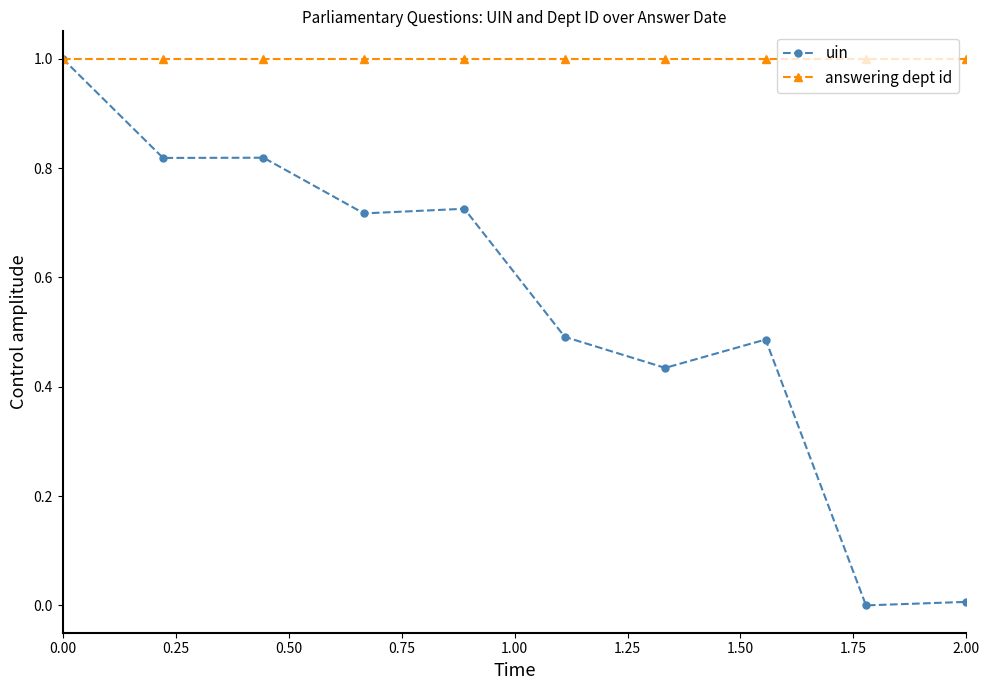

What are all the series names shown in the legend?

uin, answering dept id